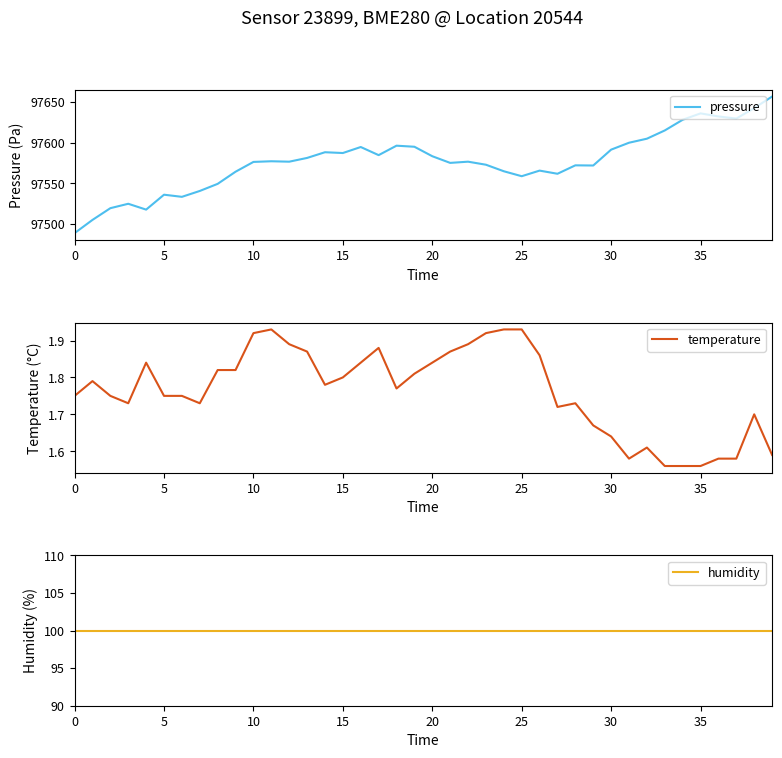

How many interior local peaks does the pressure series have?

10